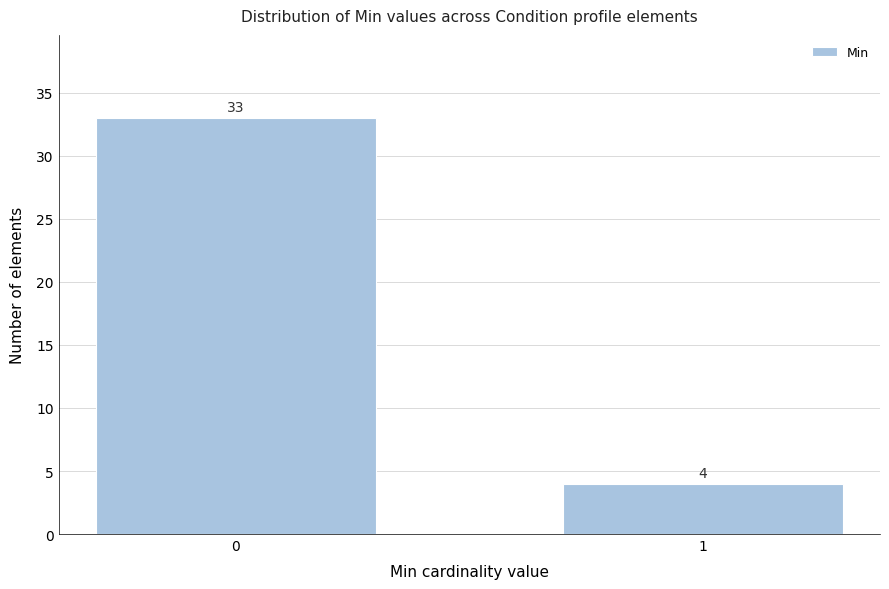

Reading left to right, list all the values displayed in this chart.

33	4